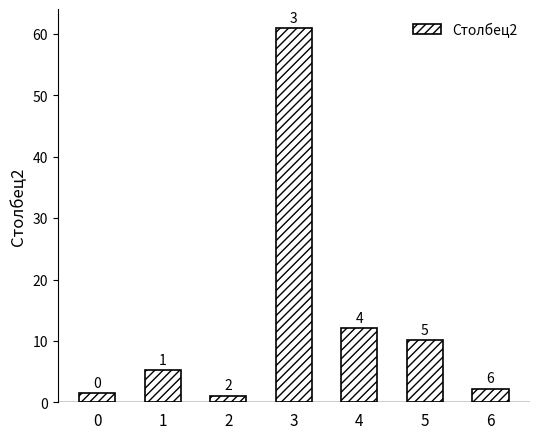

What is the greatest value displayed?

61.0